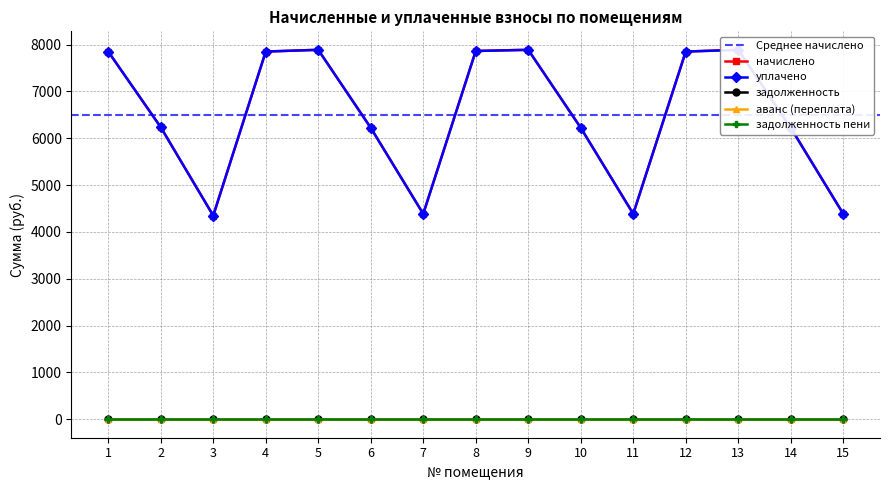

What is the difference between the highest and lowest values at 5?

7886.9